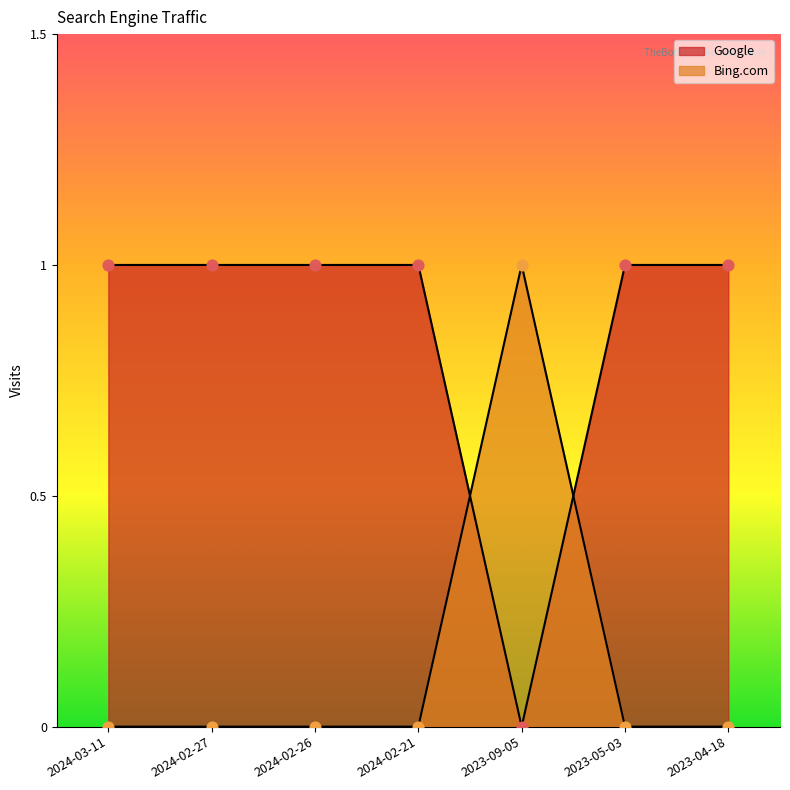

What are all the series names shown in the legend?

Google, Bing.com